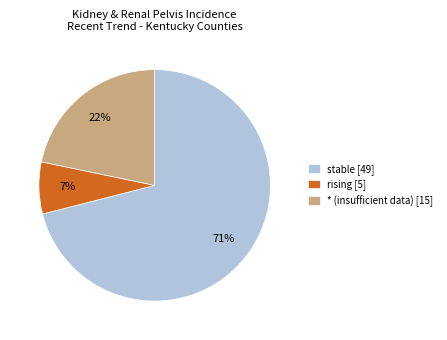

Which slice is the largest?

stable [49]